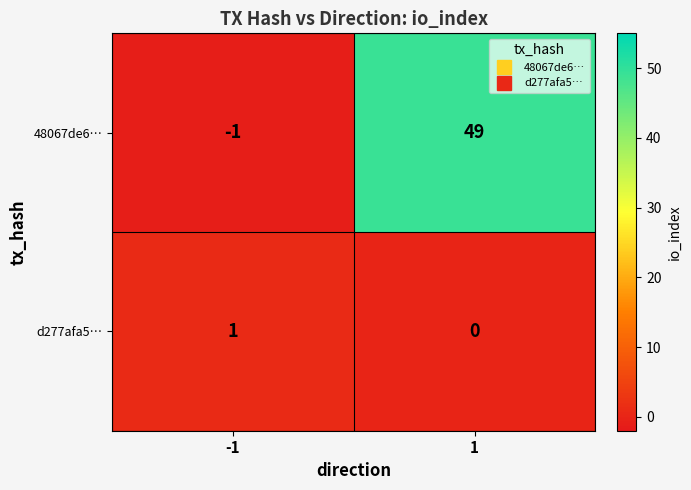

True or false: 48067de6… has a value of 0 at -1.

False